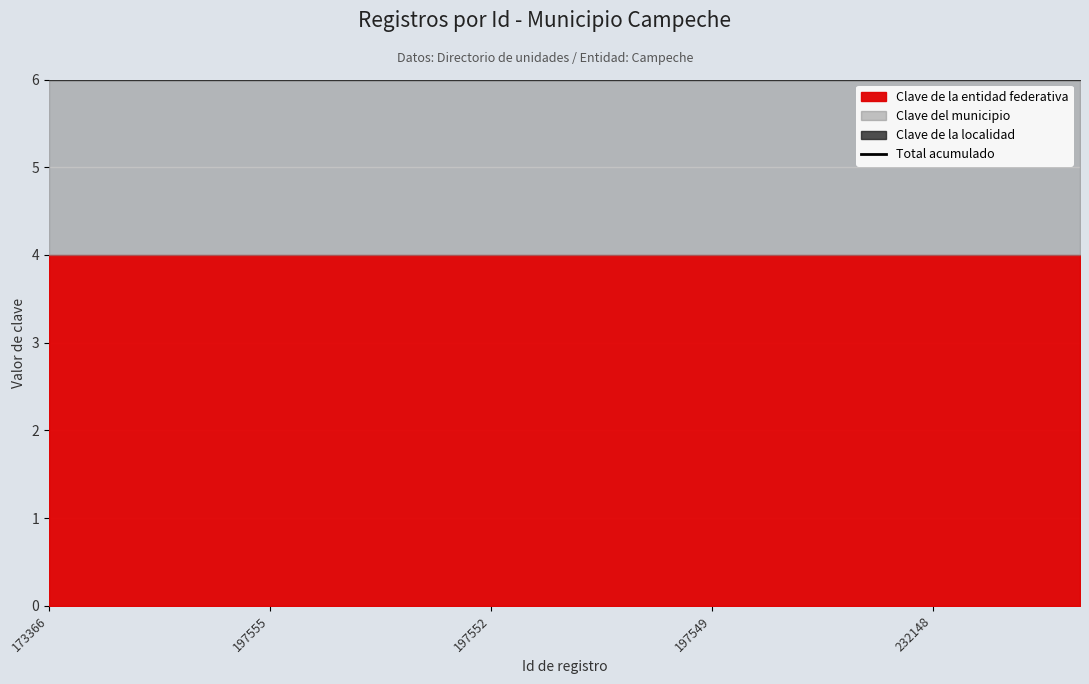

Reading left to right, what are all the values shown in this chart?

Clave de la entidad federativa: 4	4	4	4	4	4	4	4	4	4	4	4	4	4	4
Clave del municipio: 2	2	2	2	2	2	2	2	2	2	2	2	2	2	2
Clave de la localidad: 1	1	1	1	1	1	1	1	1	1	1	1	1	1	1